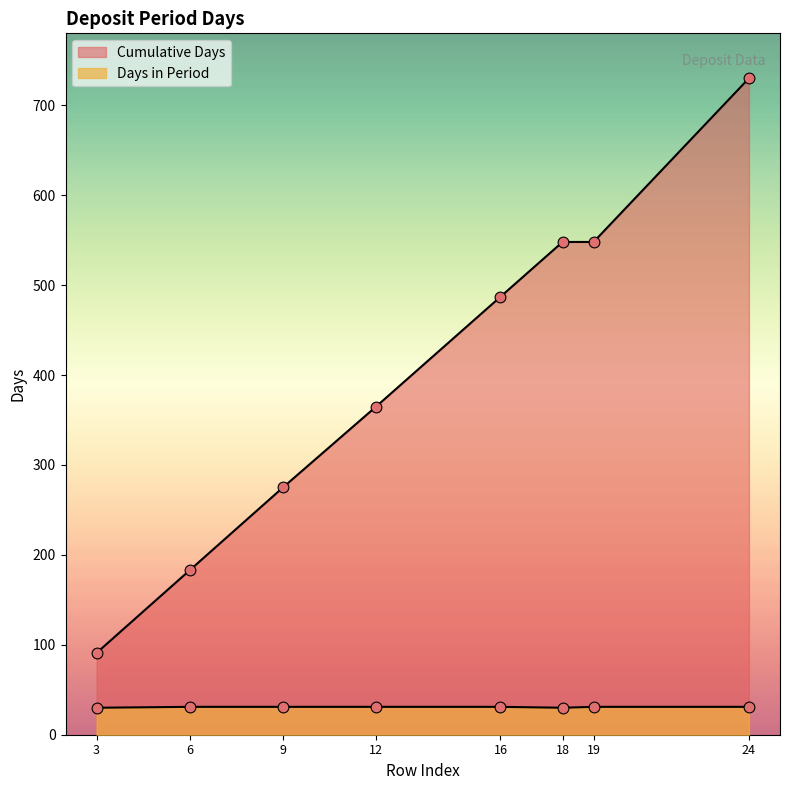

What are all the series names shown in the legend?

Days in Period, Cumulative Days